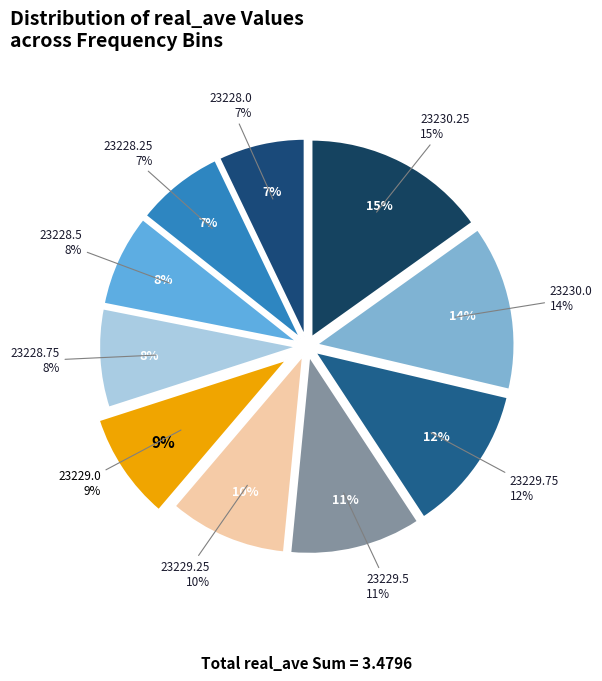

Count the number of slices in the pie.

10